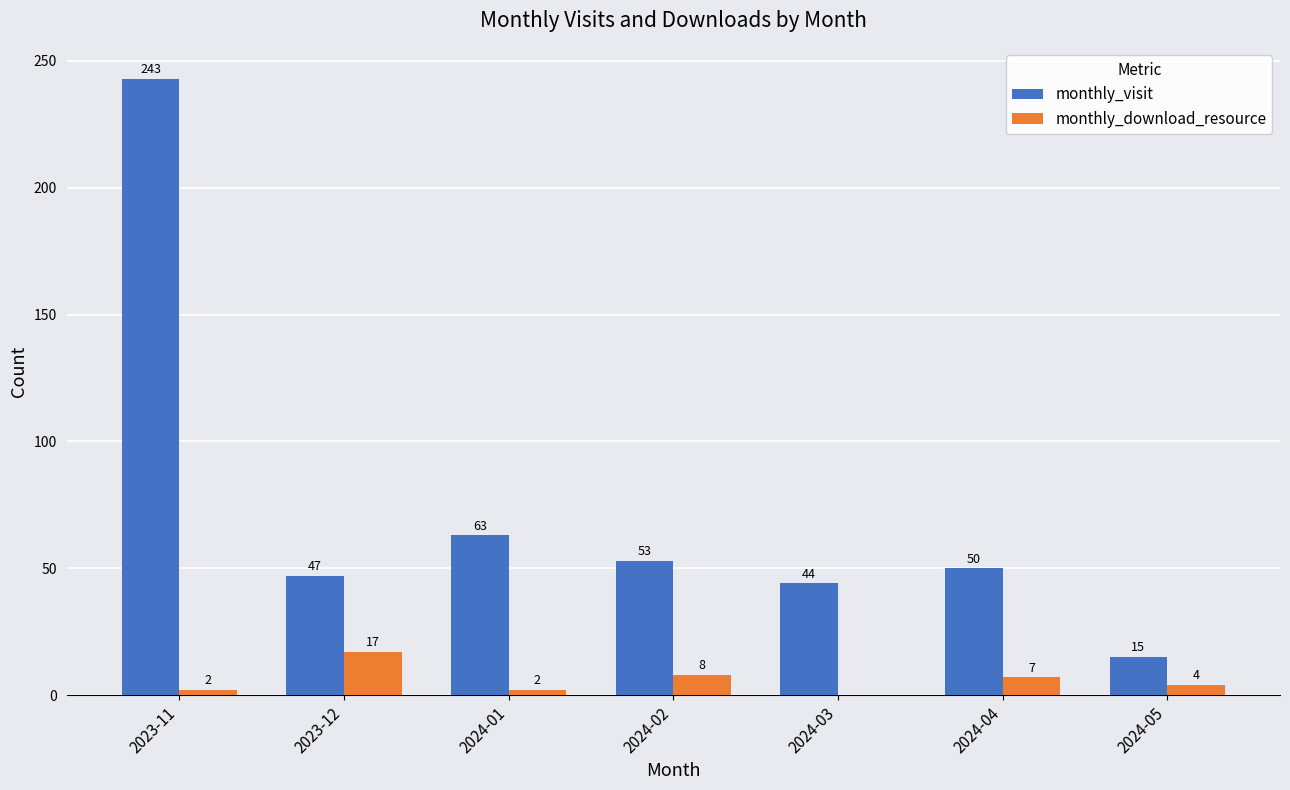

What is the highest value of the monthly_visit series?

243